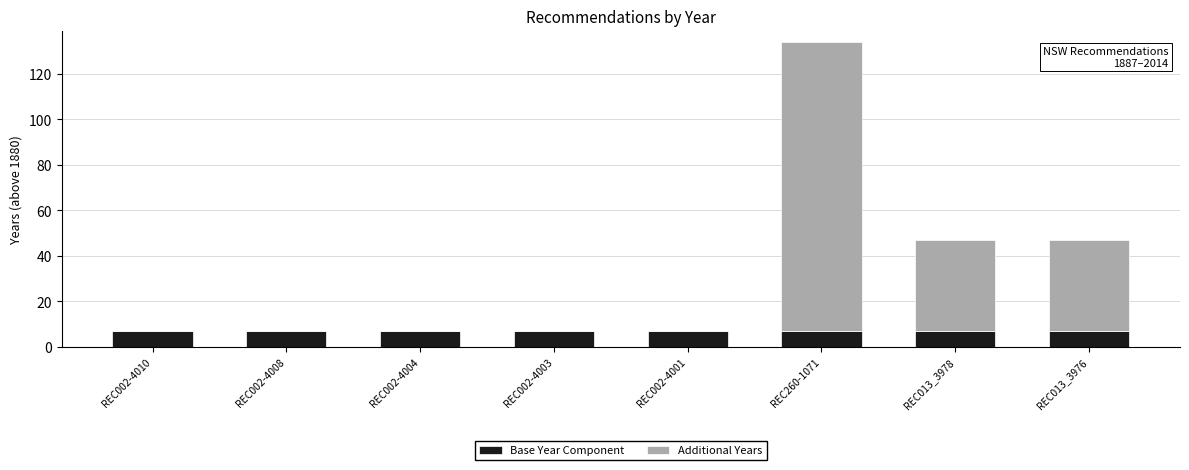

What is the sum of all Base Year Component values?

56